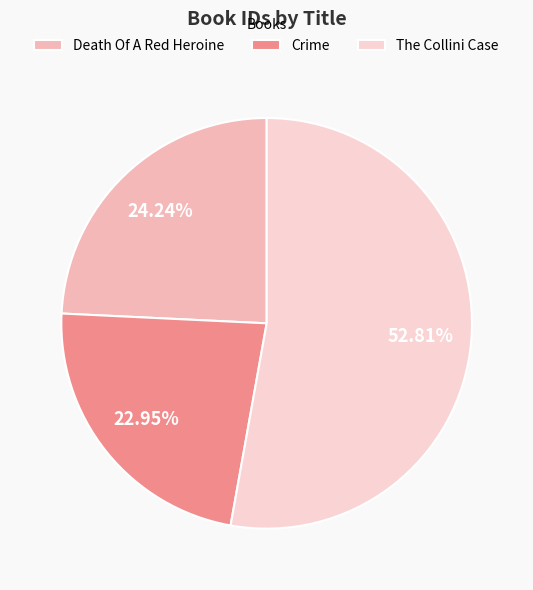

What percentage is the Death Of A Red Heroine slice, to the nearest percent?

24%